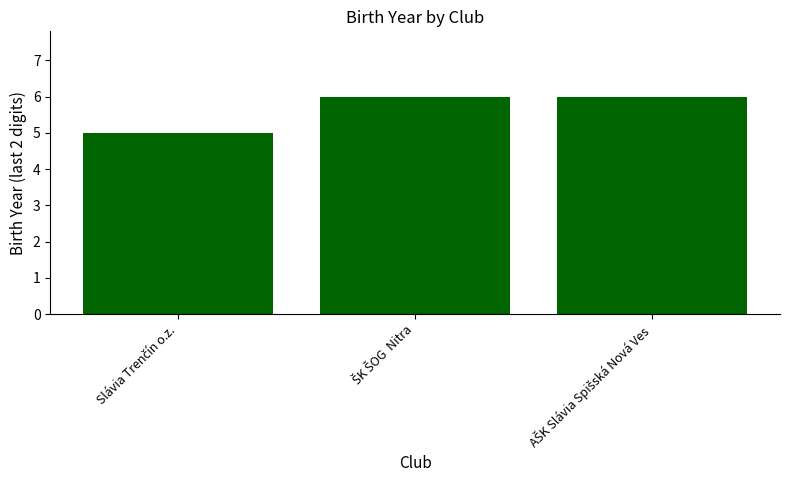

Count the values in the range 5 to 6.

3